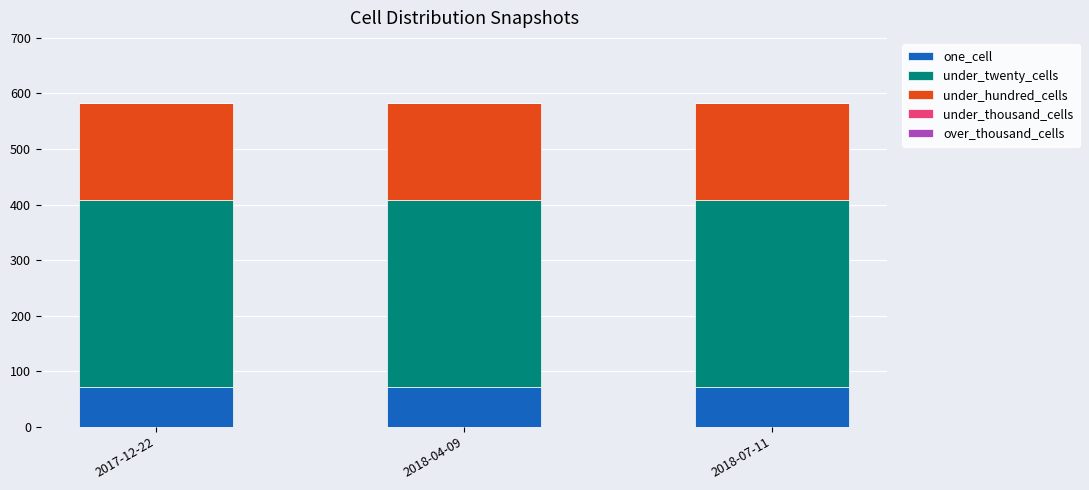

What is the total value across all series at 2017-12-22?

583